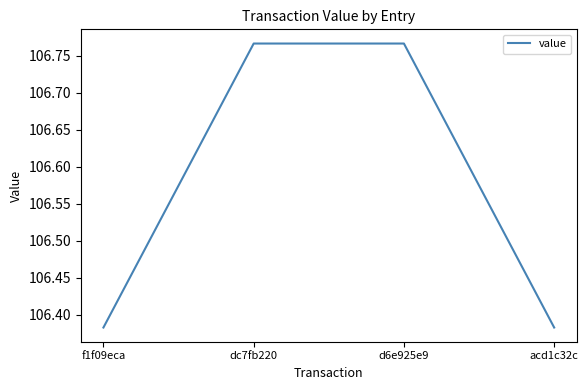

Count the values in the range 106 to 107.

4